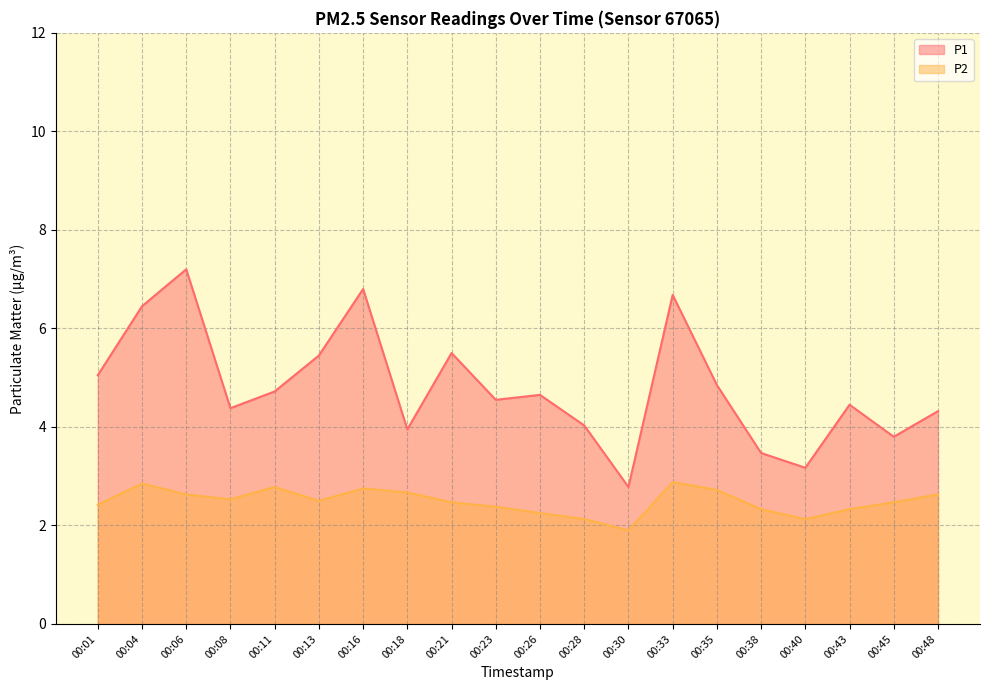

The P2 series shows 3.2 at 00:30. True or false?

False